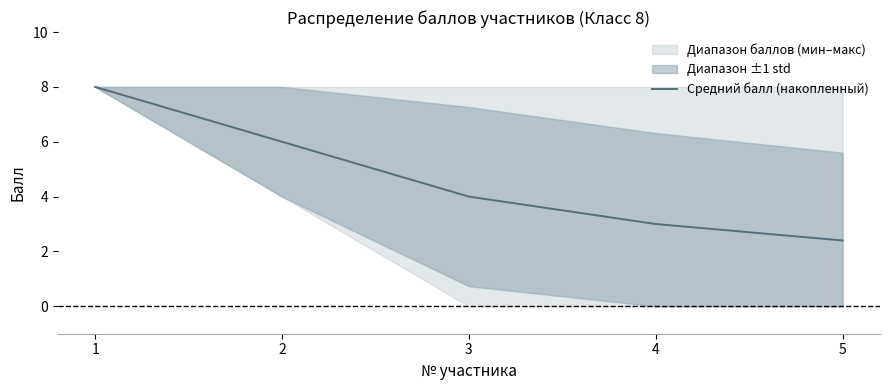

What is the change in value from 1 to 3?

-4.0